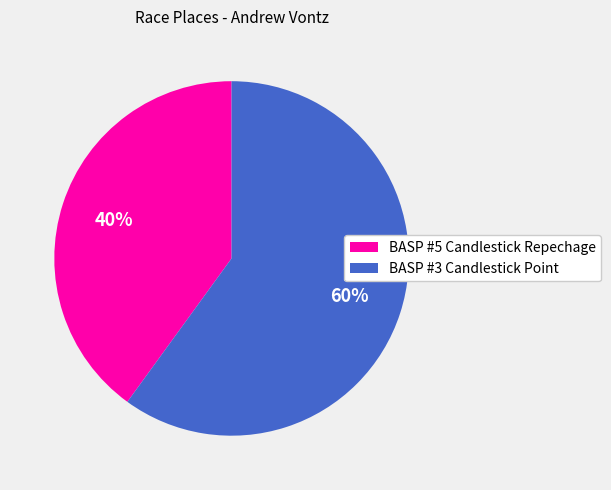

Do BASP #3 Candlestick Point and BASP #5 Candlestick Repechage together represent more than half of the pie?

Yes